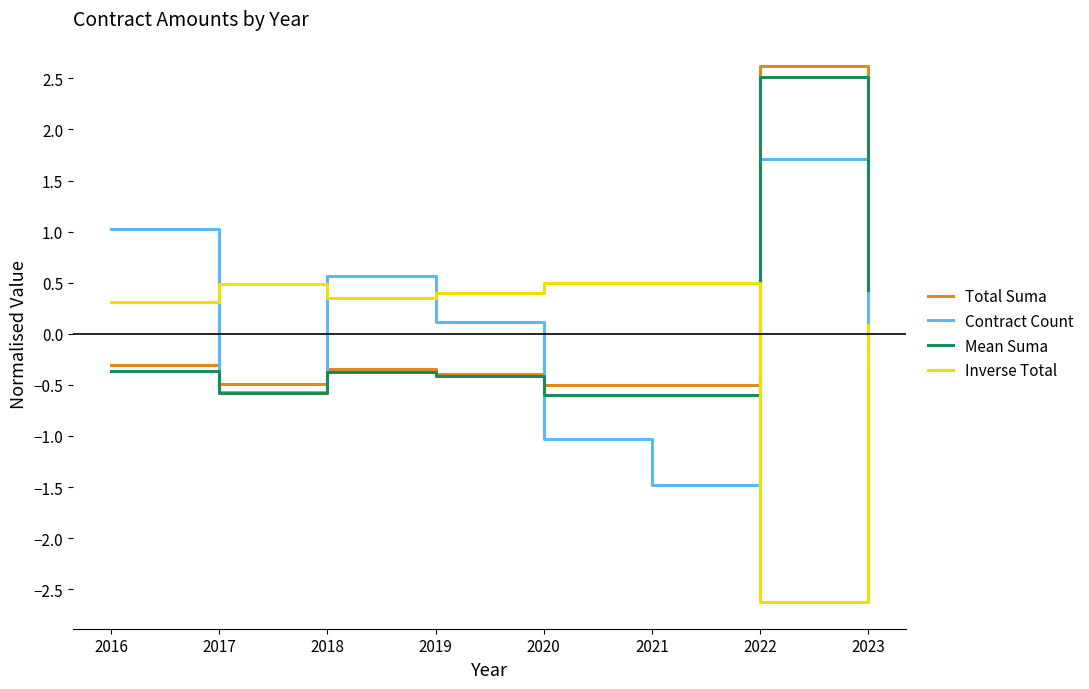

Reading left to right, transcribe all the data shown in this chart.

Total Suma: -0.3	-0.5	-0.3	-0.4	-0.5	-0.5	2.6	-0.1
Contract Count: 1.0	-0.6	0.6	0.1	-1.0	-1.5	1.7	-0.3
Mean Suma: -0.4	-0.6	-0.4	-0.4	-0.6	-0.6	2.5	0.4
Inverse Total: 0.3	0.5	0.3	0.4	0.5	0.5	-2.6	0.1